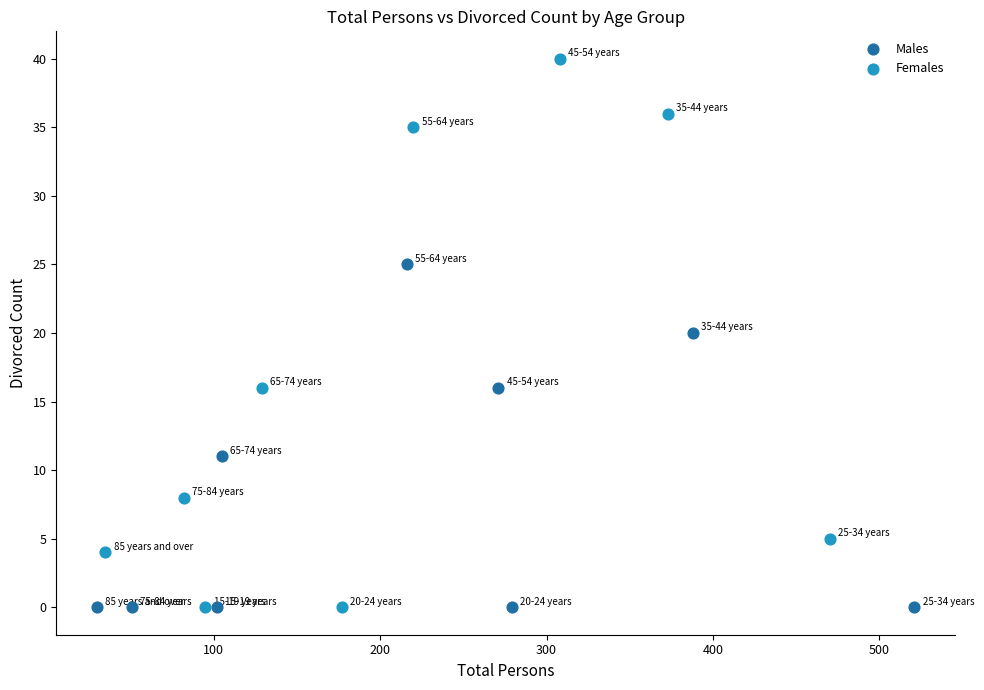

Which series has the largest Y range (max minus min)?

Females